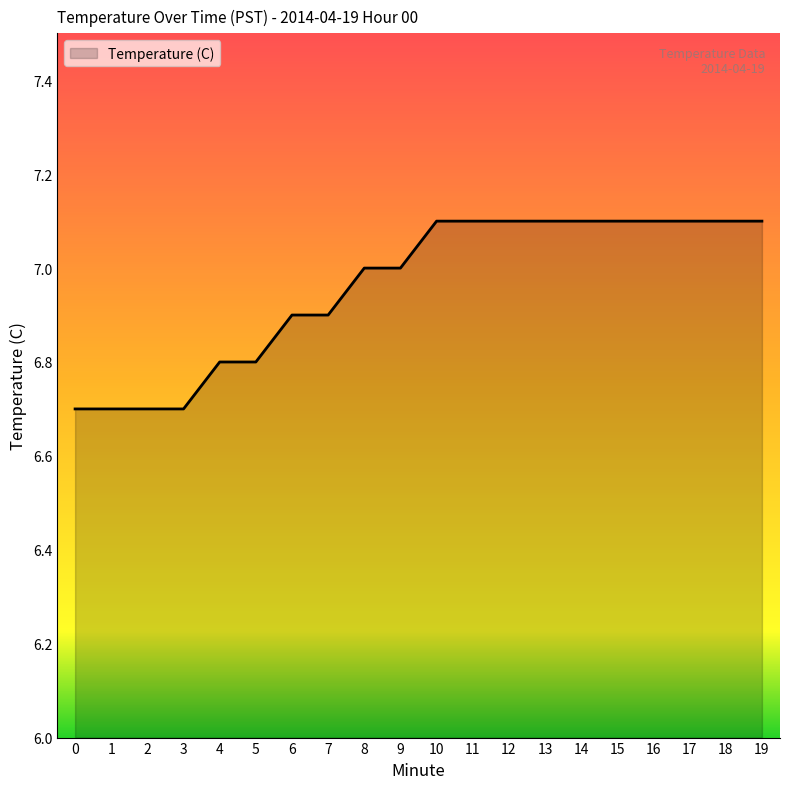

Between 9 and 13, which is larger?

13